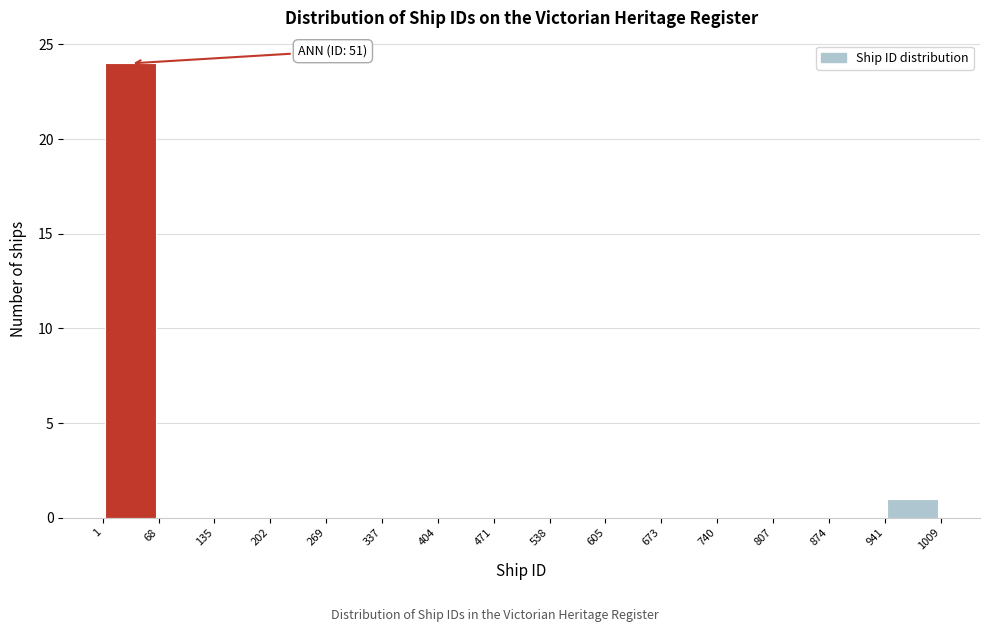

Over which range of the x-axis is the bar tallest?

1 to 68